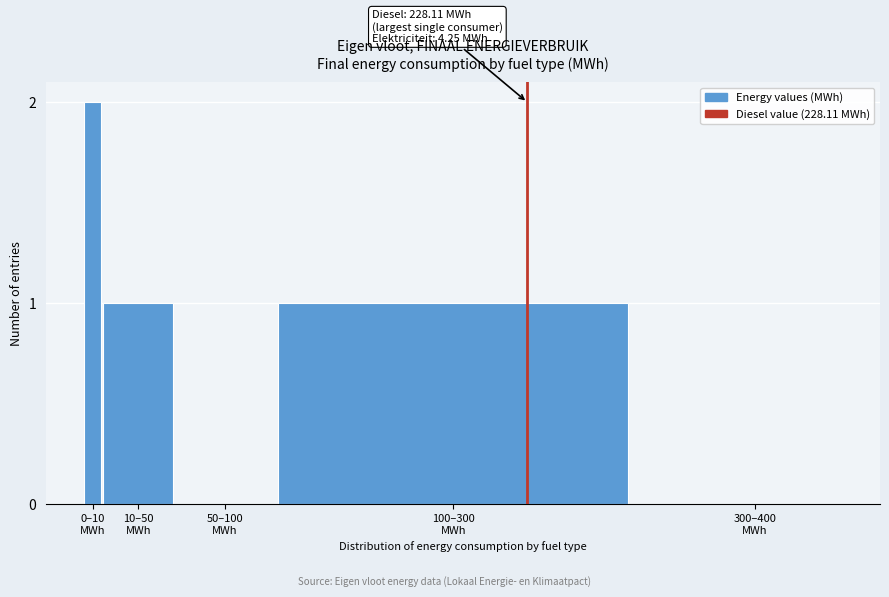

What is the sum of all values?

4